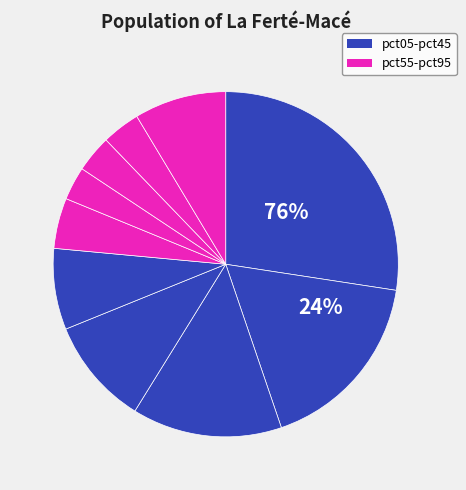

True or false: pct55 accounts for 1% of the total.

False